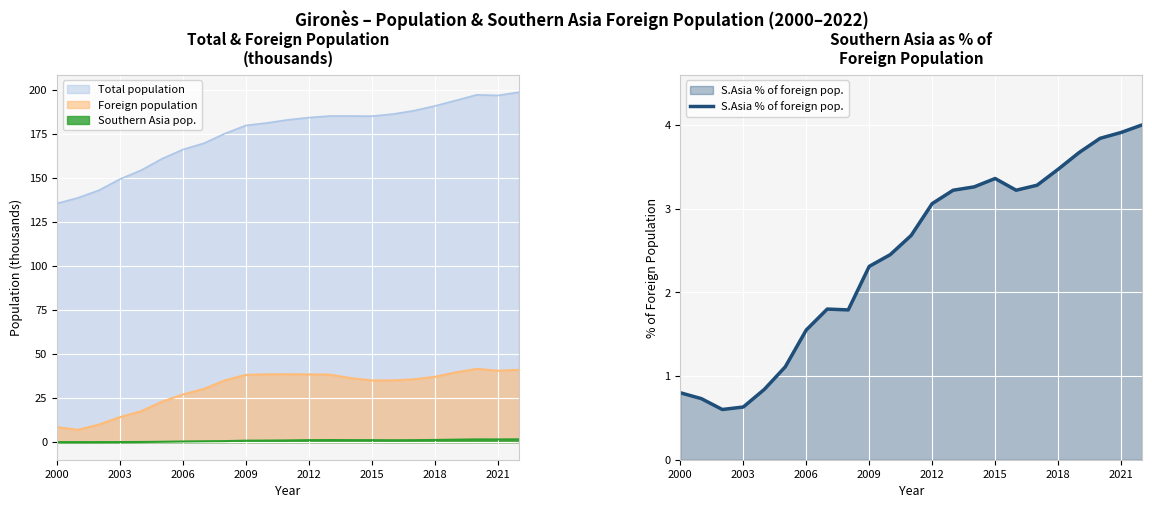

What is the average value?

2.4